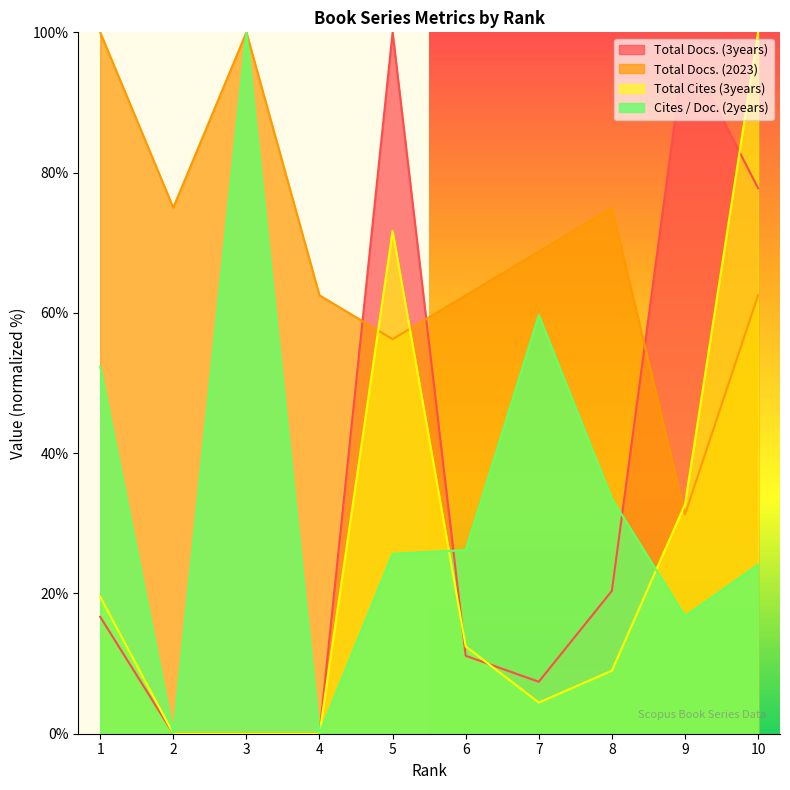

In Cites / Doc. (2years), how many points are lower than both neighbors (excluding endpoints)?

3